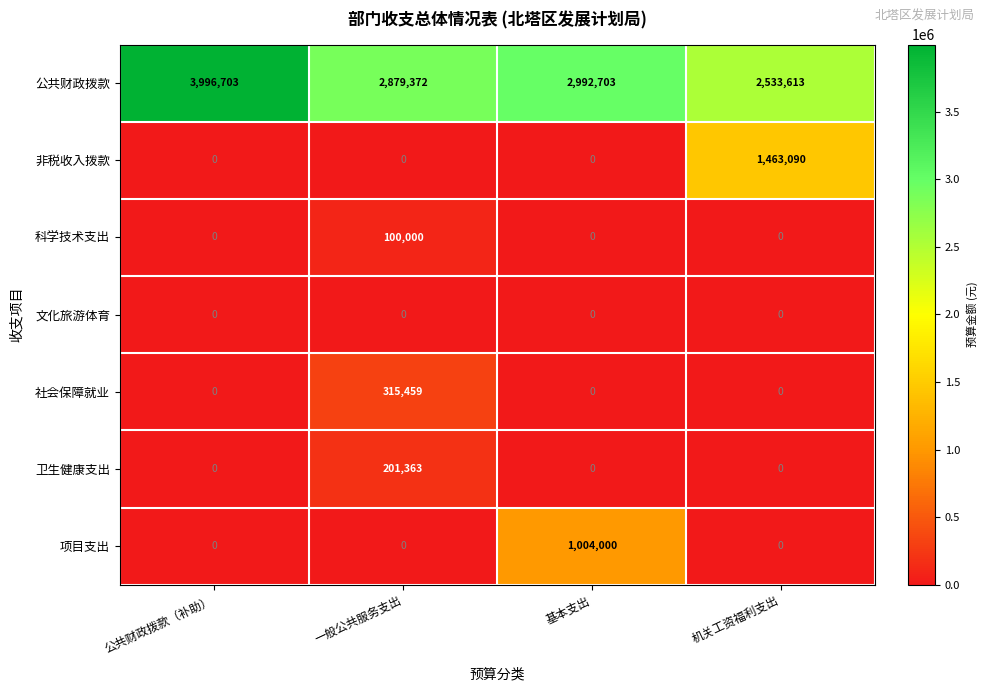

The value of 文化旅游体育 at 一般公共服务支出 is 0. True or false?

True